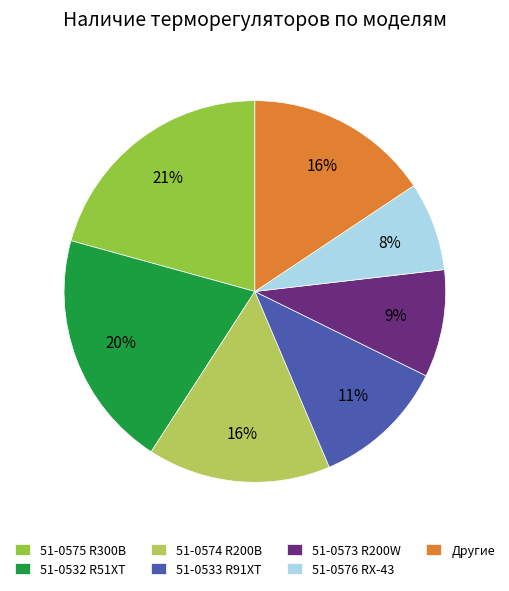

How many slices are in this pie chart?

7